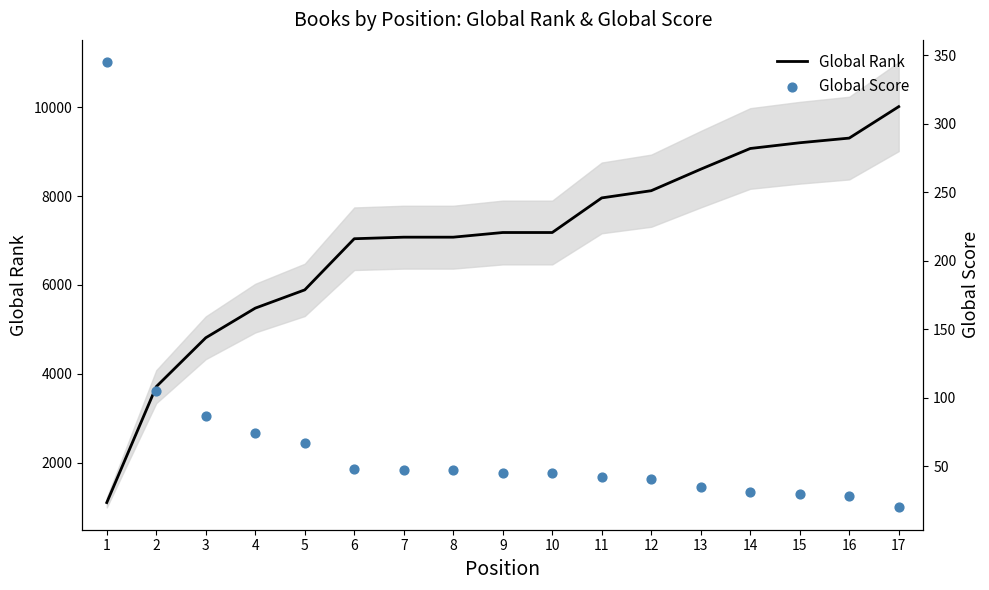

Which series has the largest total across all categories?

Global Rank